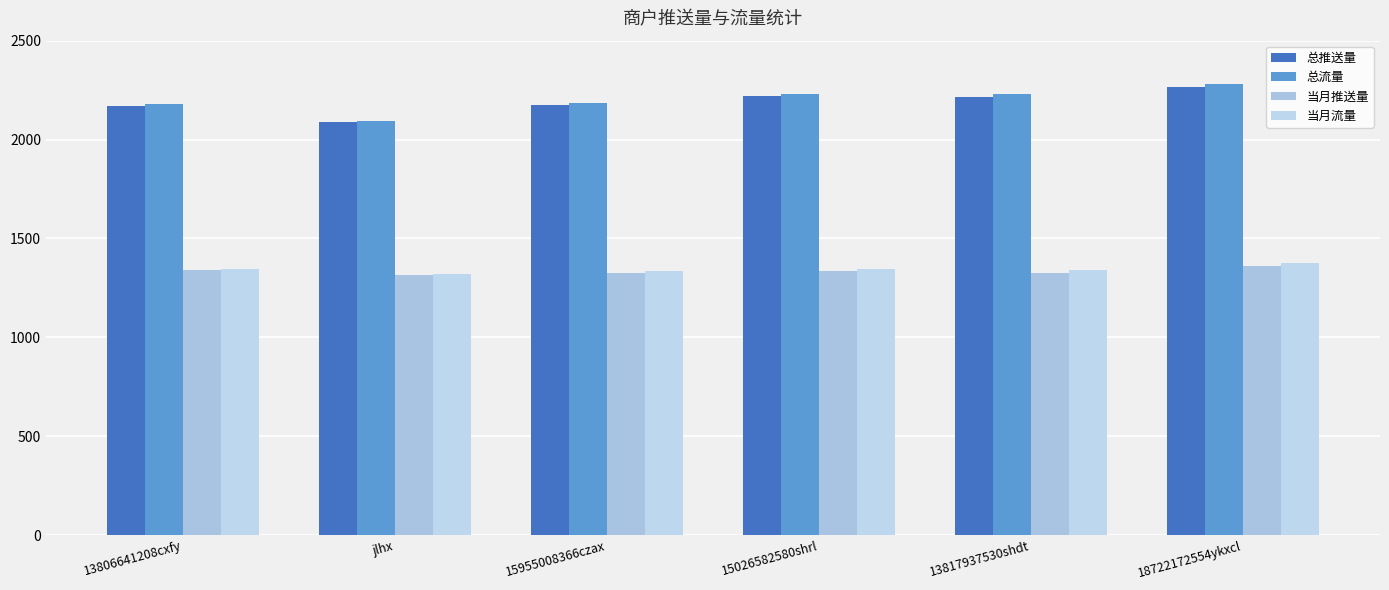

What is the value of the 总流量 bar at the 6th from the left?

2282